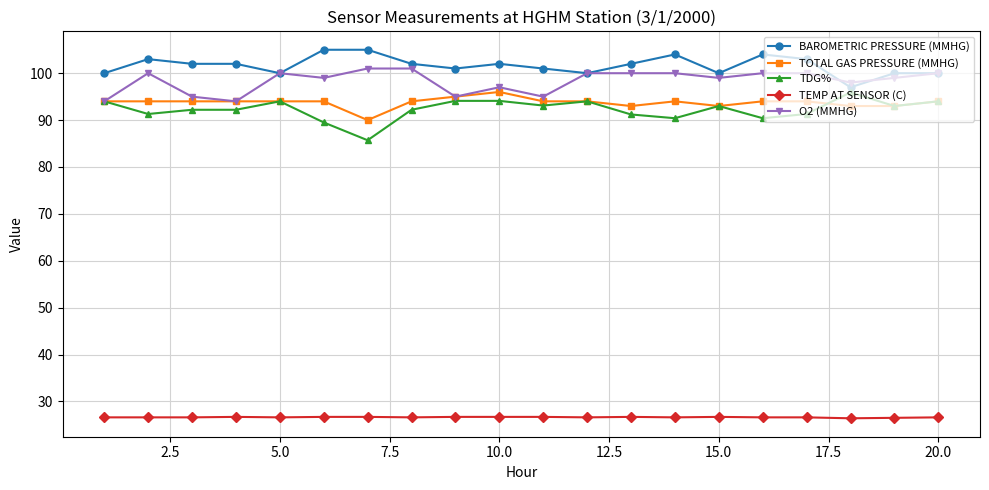

Does the chart have visible grid lines?

Yes